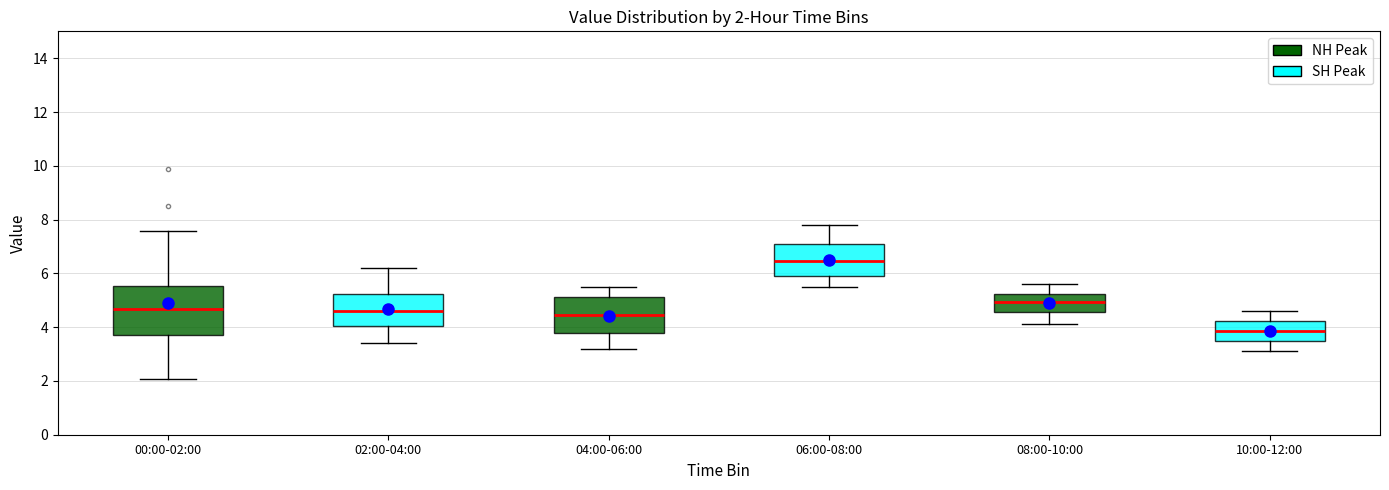

Which box has the lowest median line?

10:00-12:00